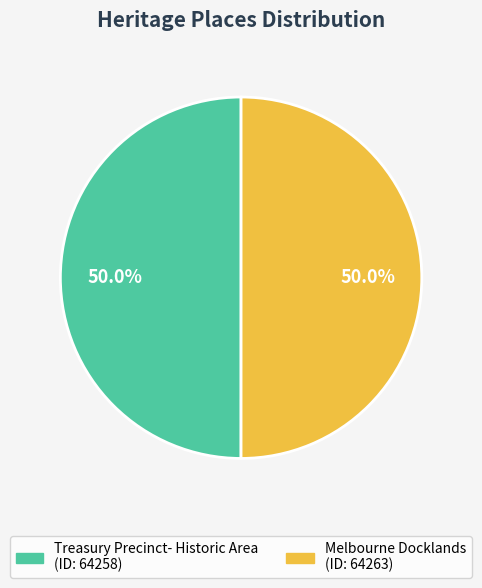

To the nearest percent, what is the combined percentage of Melbourne Docklands and Treasury Precinct- Historic Area?

100%